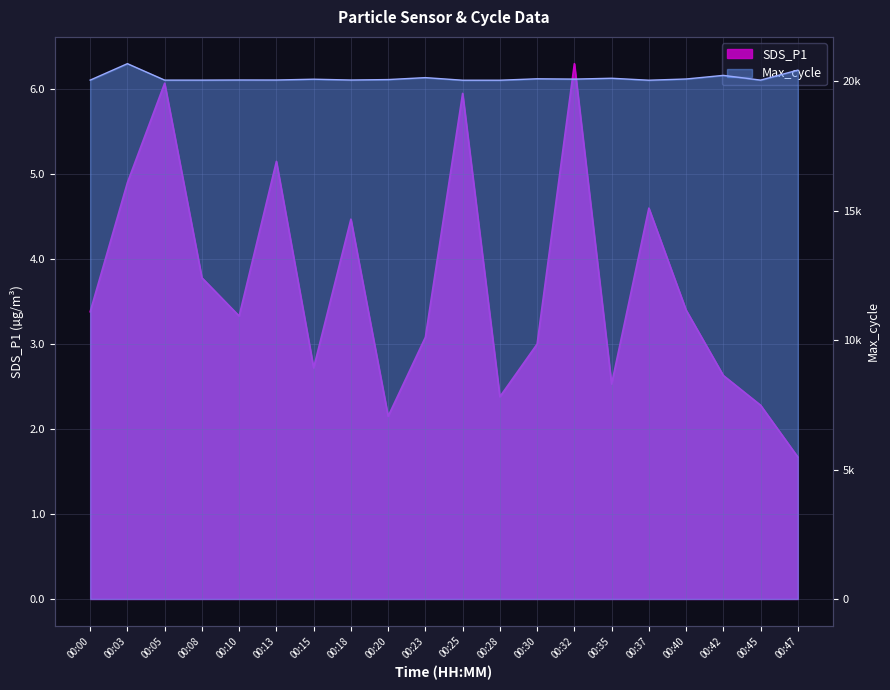

How many data points in SDS_P1 are less than 3?

7